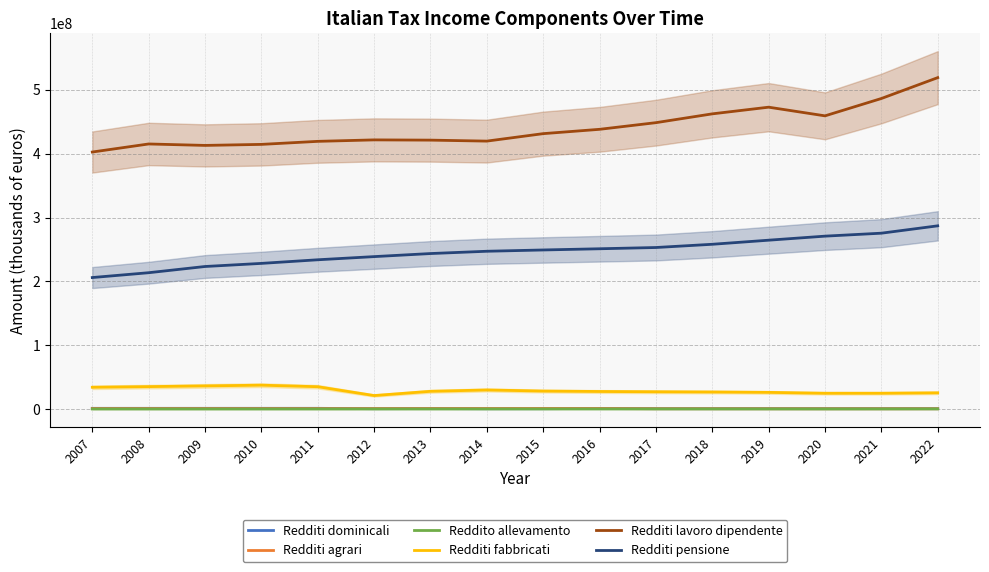

True or false: Redditi pensione has a value of 347387652.3 at 2015.

False